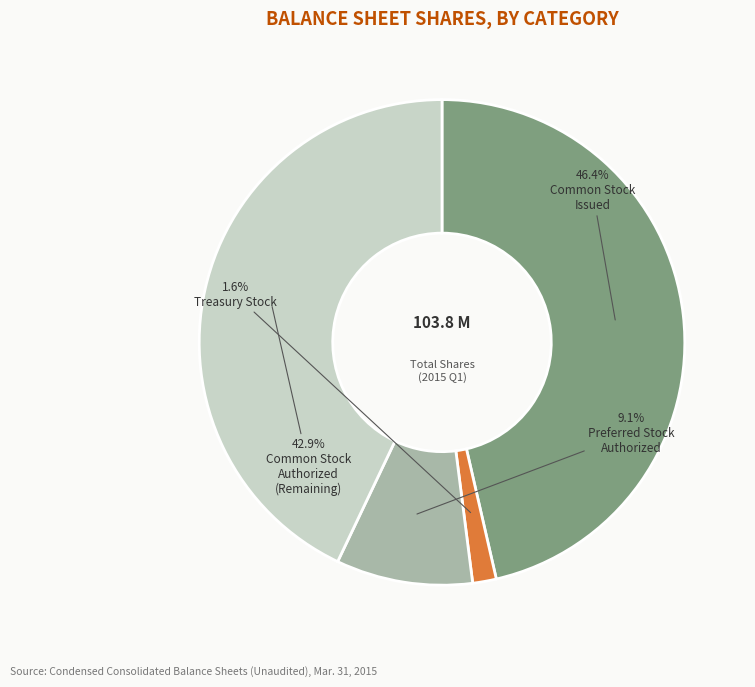

Does any single category account for the majority?

No